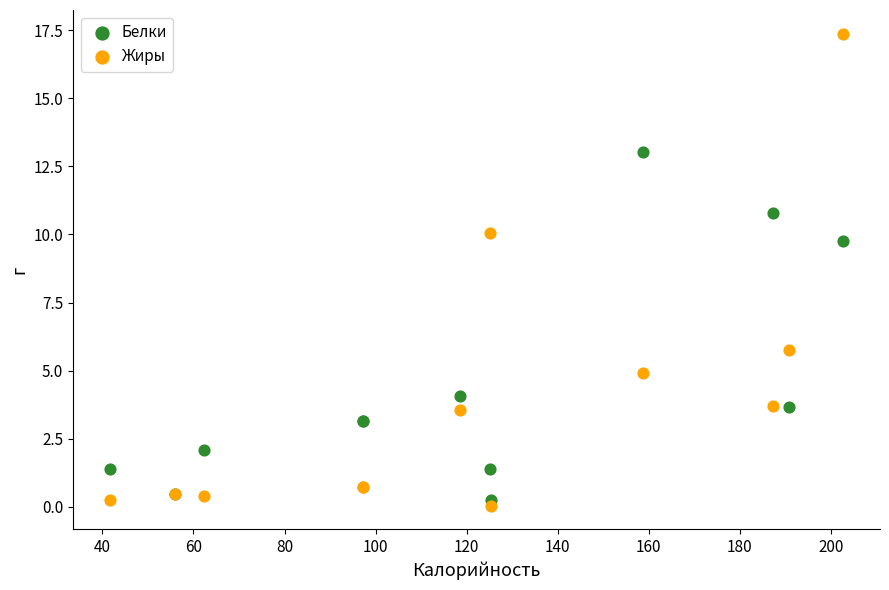

In the Жиры series, what Y value is closest to 8?

10.0